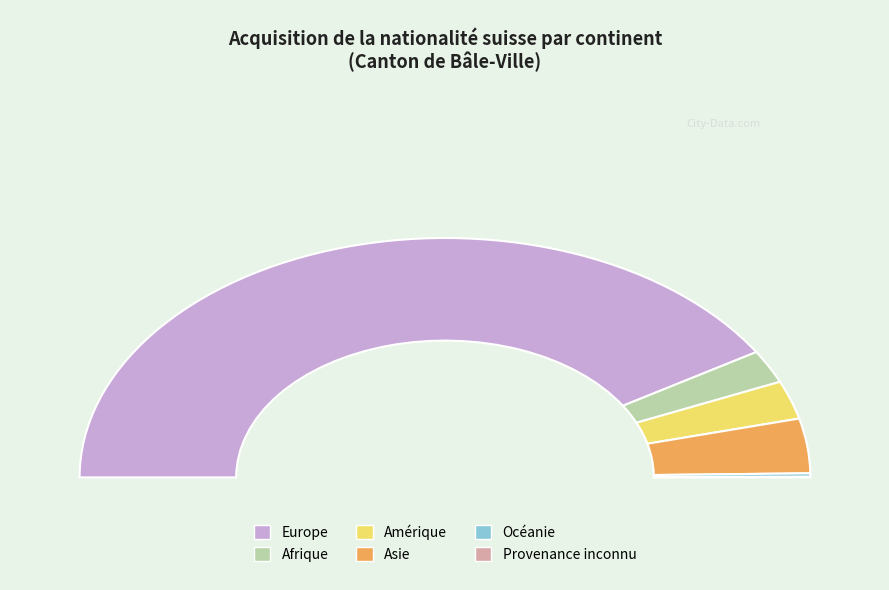

Does any single category account for the majority?

Yes